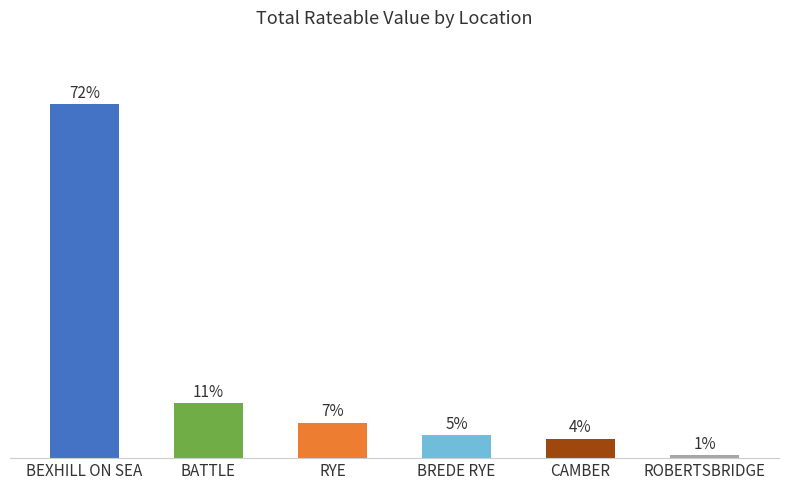

Which has a higher value, BREDE RYE or BEXHILL ON SEA?

BEXHILL ON SEA